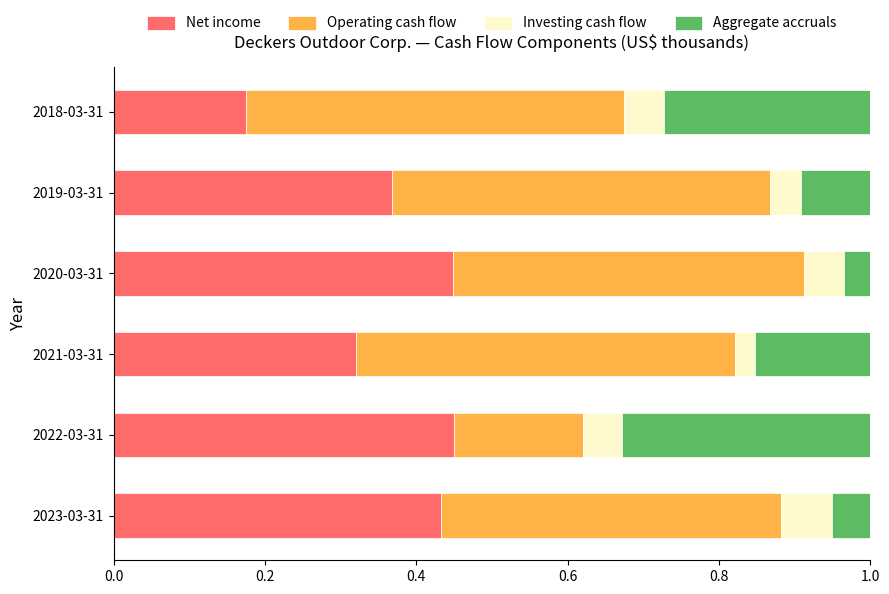

True or false: Net income has a value of 0.2 at 2019-03-31.

False